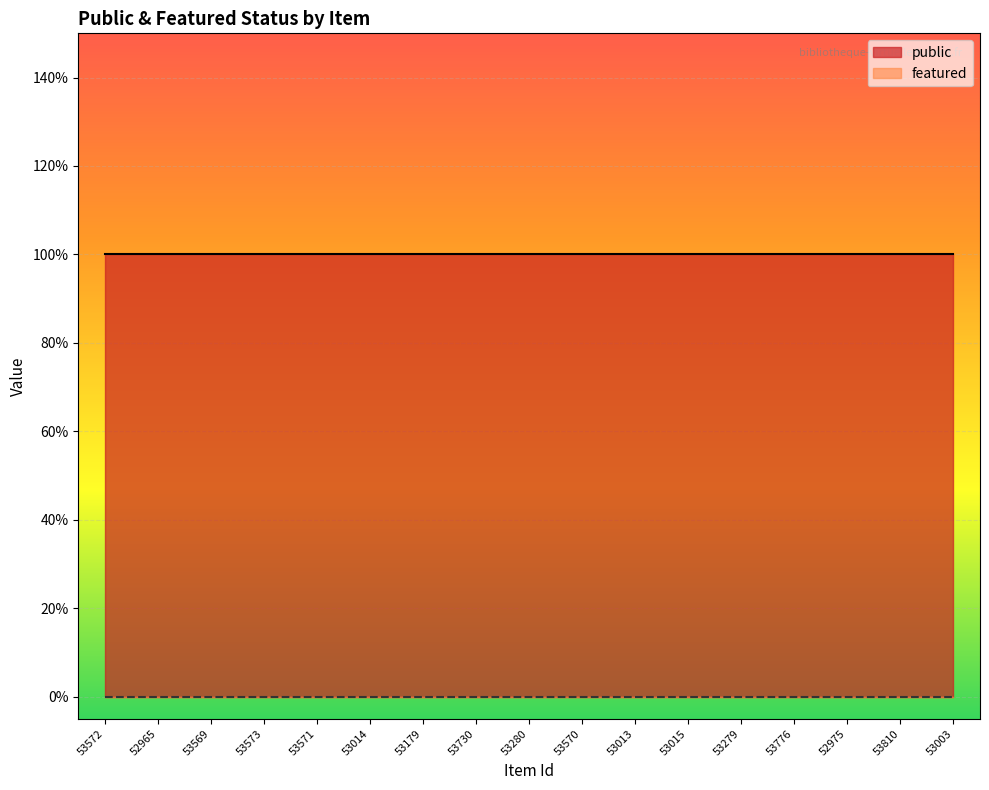

Which category has the lowest value in the featured series?

53572